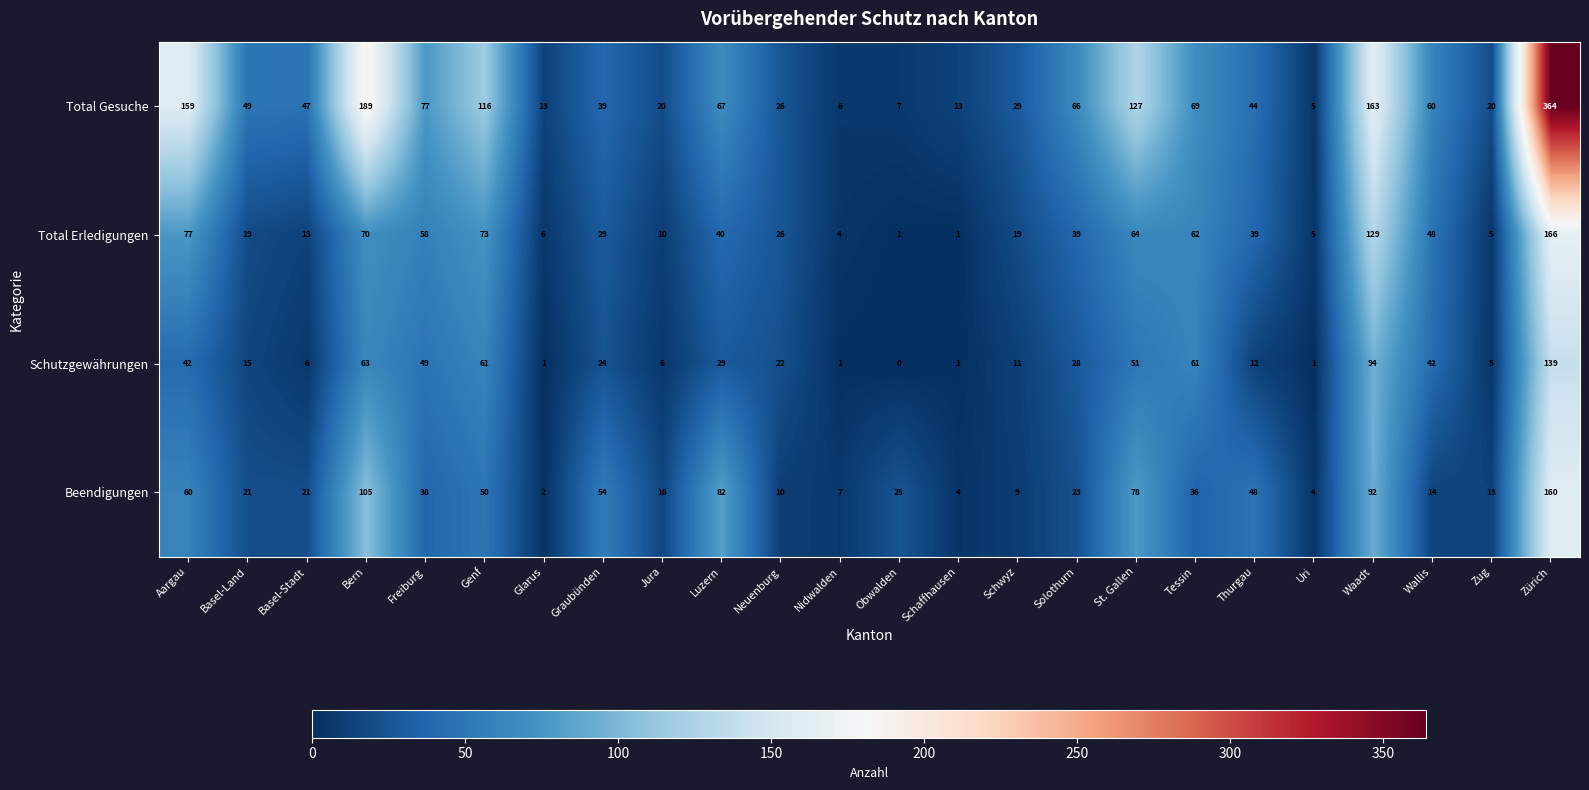

At how many categories does at least one series exceed 176?

2